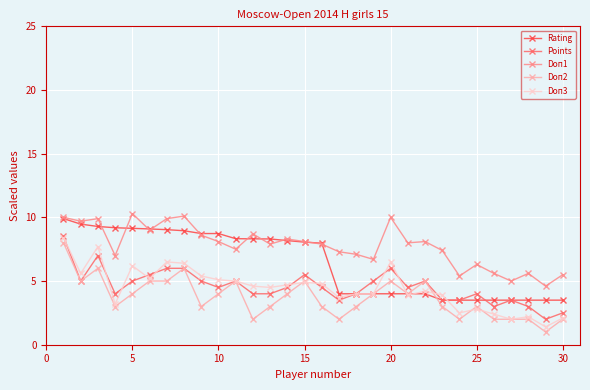

Does the chart display data point markers on the line(s)?

Yes